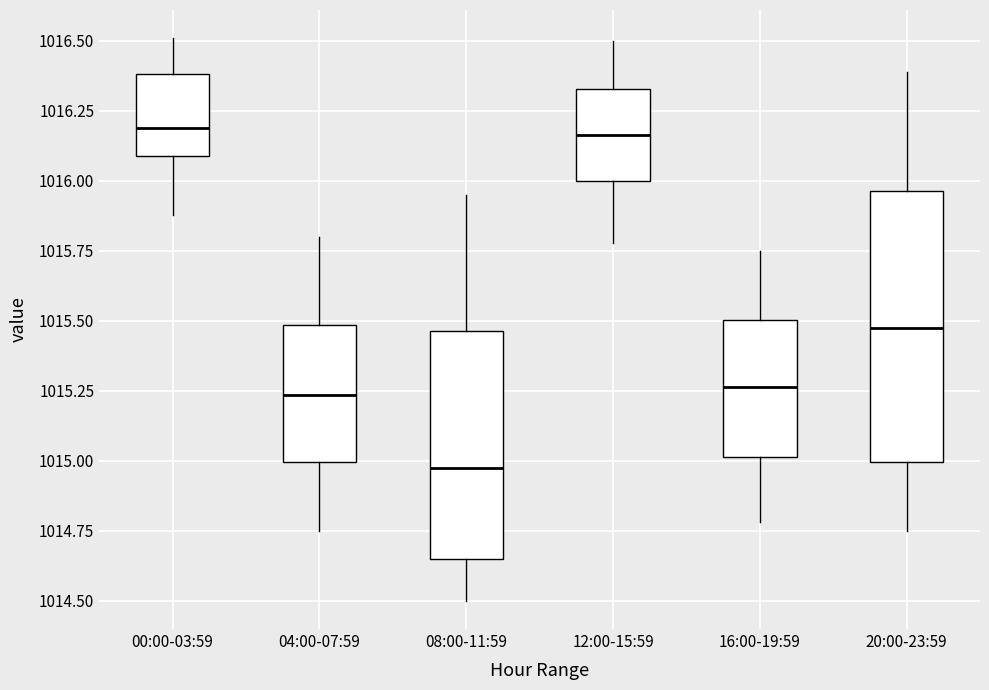

Reading left to right, transcribe this box plot: for each box, give where its median line is, the range the box spans, and where its two whiskers end, as read against the y-axis. The values are not printed on the chart, so give them approximately, as read against the axis.

00:00-03:59: median 1016.20, box 1016.10 to 1016.40, whiskers 1015.90 to 1016.50
04:00-07:59: median 1015.25, box 1015.00 to 1015.50, whiskers 1014.75 to 1015.80
08:00-11:59: median 1015.00, box 1014.65 to 1015.45, whiskers 1014.50 to 1015.95
12:00-15:59: median 1016.15, box 1016.00 to 1016.35, whiskers 1015.80 to 1016.50
16:00-19:59: median 1015.25, box 1015.00 to 1015.50, whiskers 1014.80 to 1015.75
20:00-23:59: median 1015.50, box 1015.00 to 1015.95, whiskers 1014.75 to 1016.40